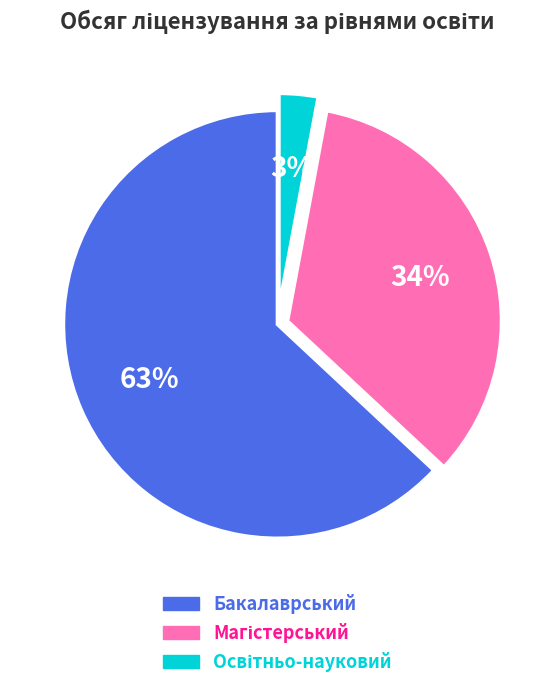

What is the largest slice in the pie chart?

Бакалаврський